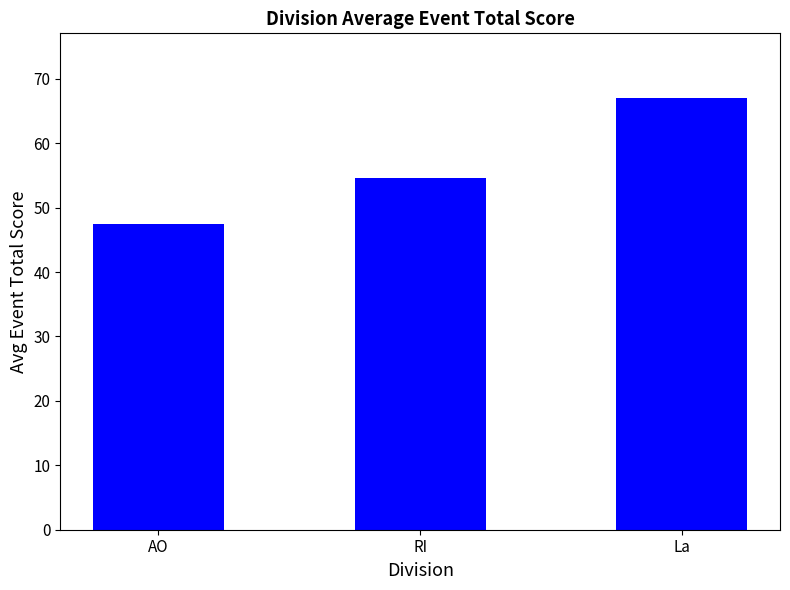

At which category does the chart reach its minimum across all series?

AO